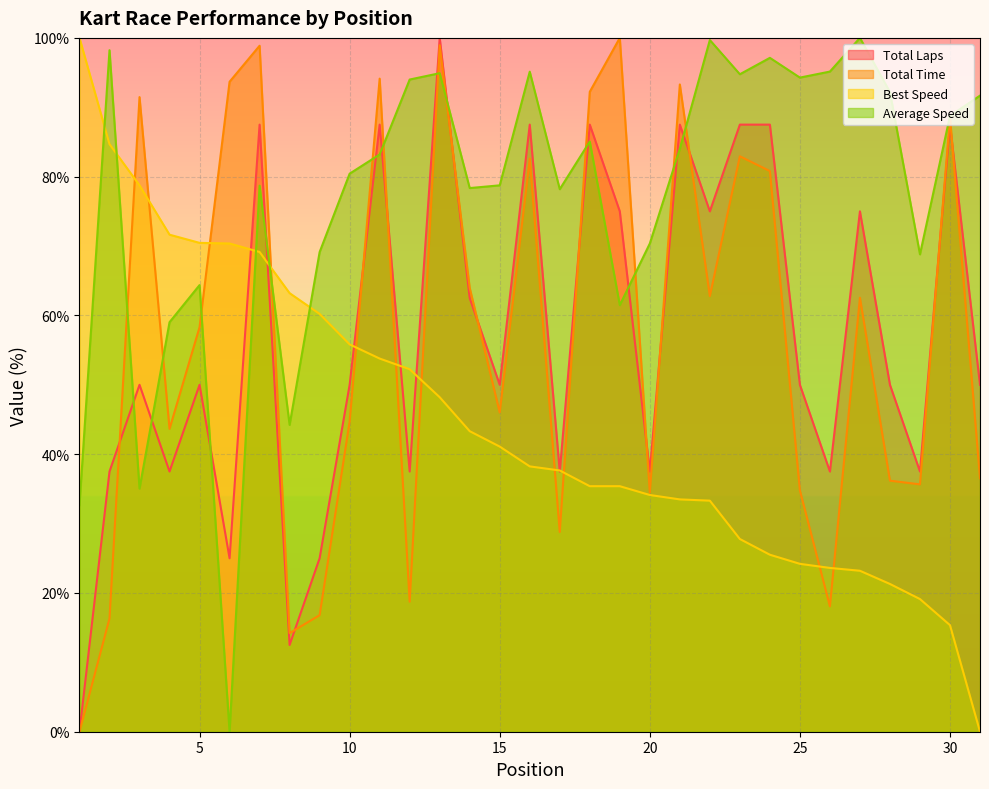

True or false: Total Laps and Average Speed cross at least once.

True